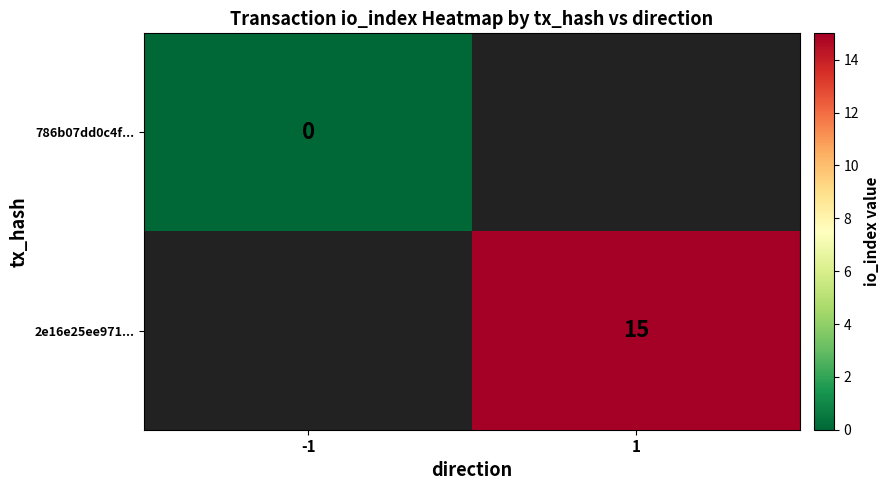

The 2e16e25ee971... series shows 21 at 1. True or false?

False